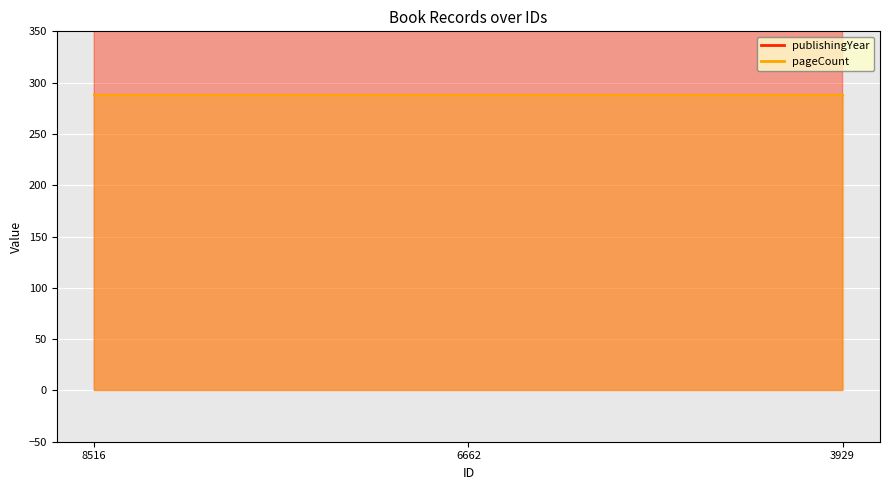

What is the greatest value displayed?

2005